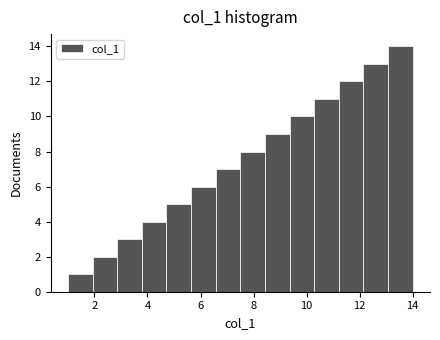

Over which range of the x-axis is the bar tallest?

13.0 to 14.0